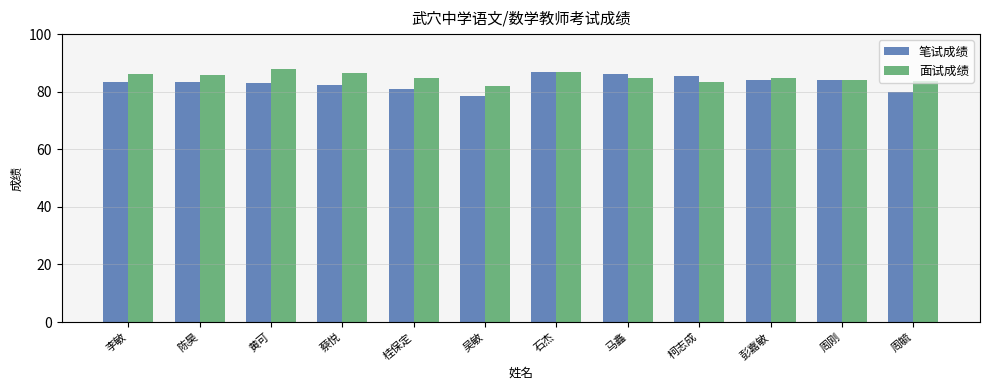

What is the label of the 3rd bar from the right?

彭嘉敏